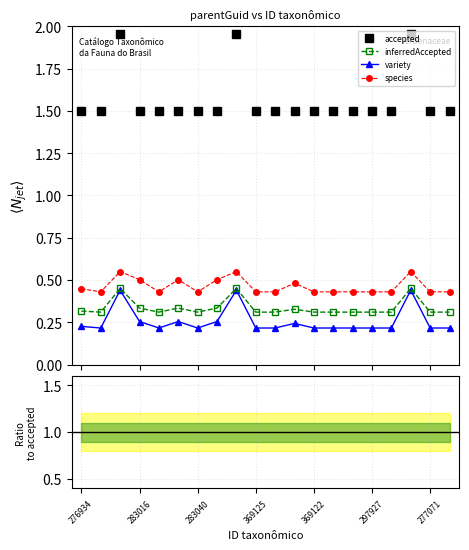

Where is inferredAccepted nearest to the value 0?

283016